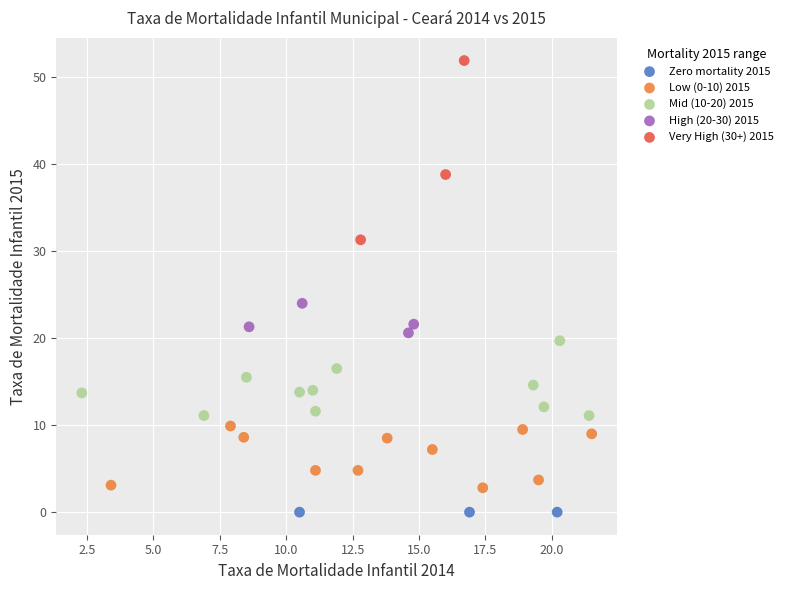

Which series reaches the maximum Y coordinate?

Very High (30+) 2015